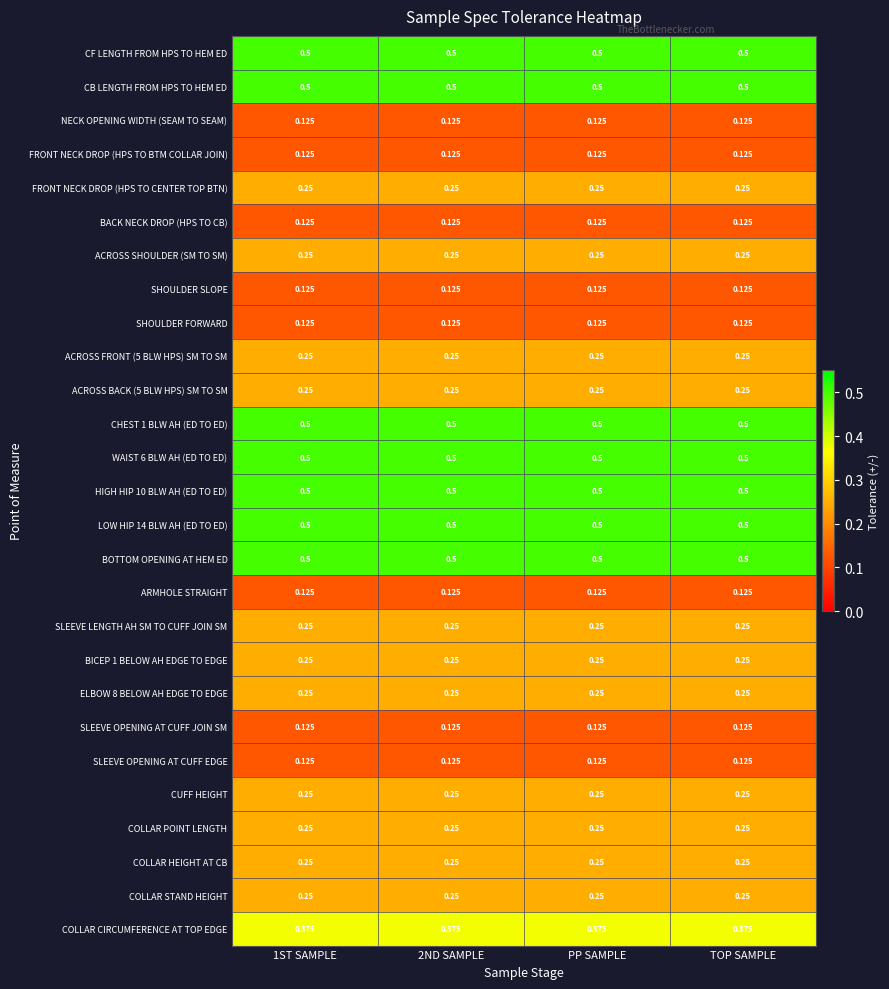

Is the value of COLLAR CIRCUMFERENCE AT TOP EDGE at 1ST SAMPLE greater than the value of COLLAR HEIGHT AT CB at 1ST SAMPLE?

Yes